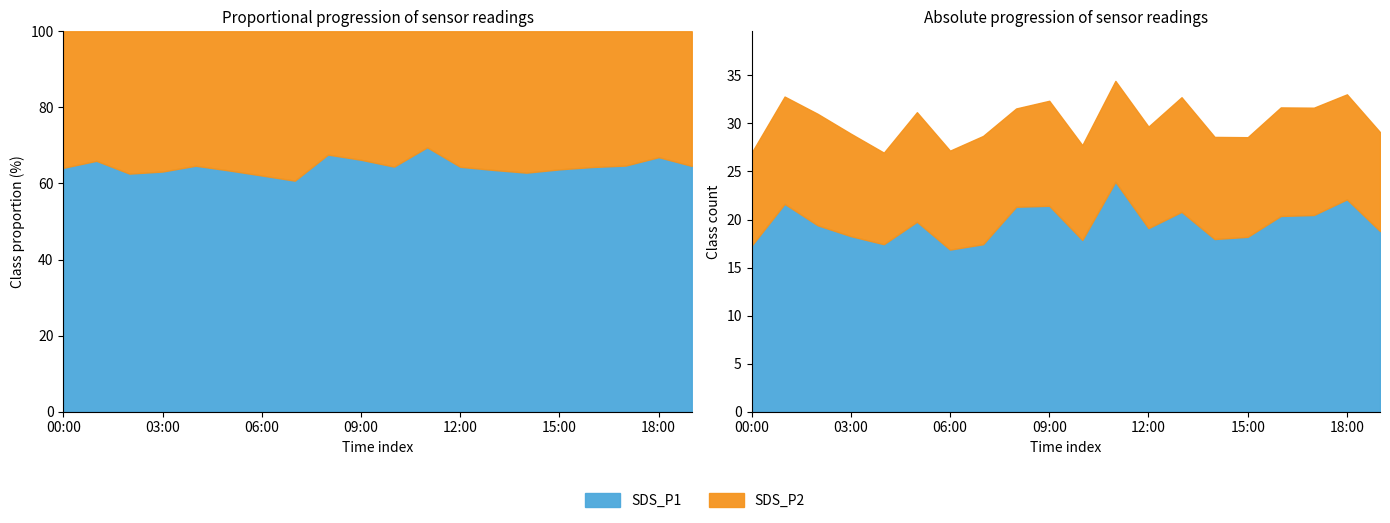

What is the highest value of the SDS_P2 series?

11.9